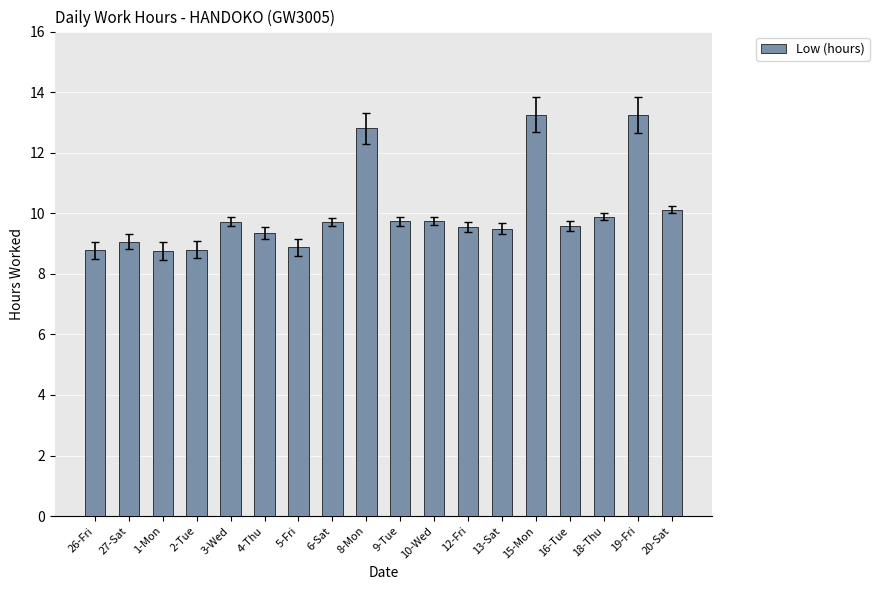

What is the average value?

10.0